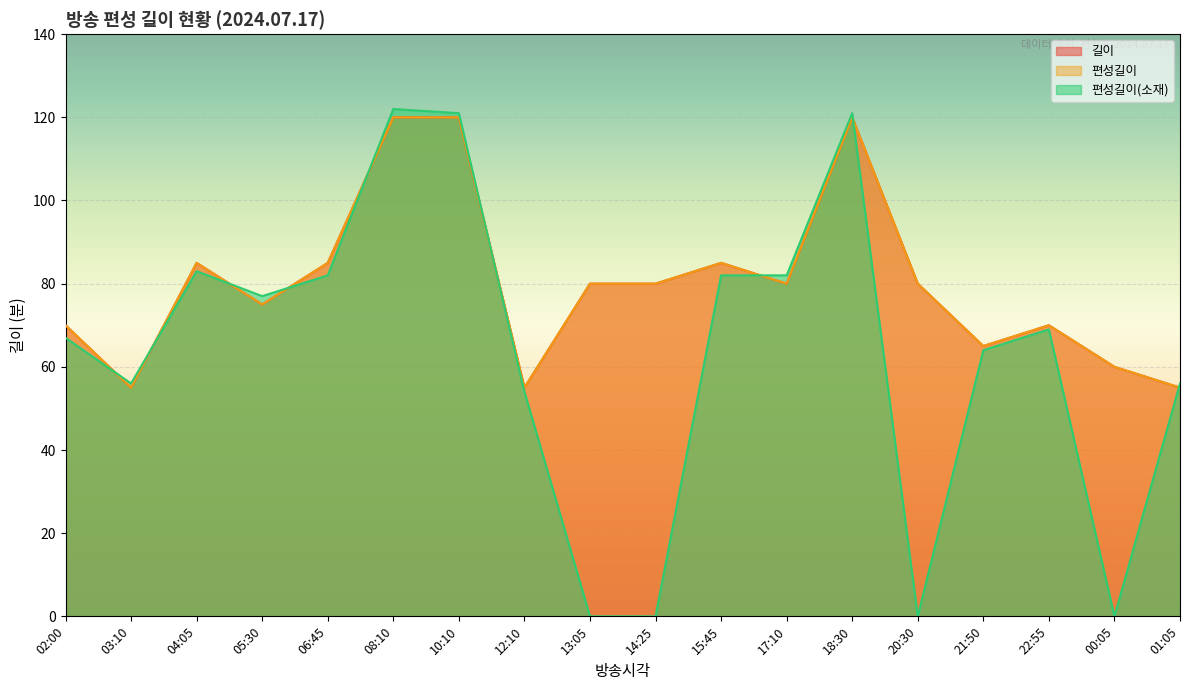

Reading left to right, what are all the values shown in this chart?

길이: 02:00=70	03:10=55	04:05=85	05:30=75	06:45=85	08:10=120	10:10=120	12:10=55	13:05=80	14:25=80	15:45=85	17:10=80	18:30=120	20:30=80	21:50=65	22:55=70	00:05=60	01:05=55
편성길이: 02:00=70	03:10=55	04:05=85	05:30=75	06:45=85	08:10=120	10:10=120	12:10=55	13:05=80	14:25=80	15:45=85	17:10=80	18:30=120	20:30=80	21:50=65	22:55=70	00:05=60	01:05=55
편성길이(소재): 02:00=67	03:10=56	04:05=83	05:30=77	06:45=82	08:10=122	10:10=121	12:10=54	13:05=0	14:25=0	15:45=82	17:10=82	18:30=121	20:30=0	21:50=64	22:55=69	00:05=0	01:05=56